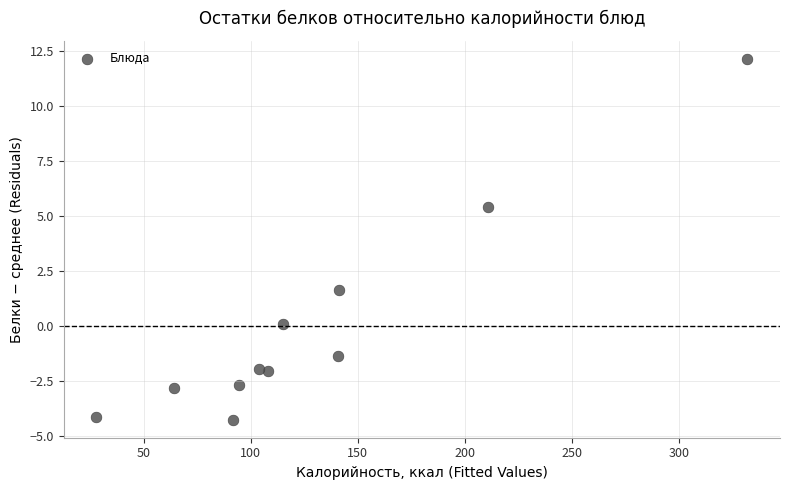

What is the range of X values (max minus min)?

304.1